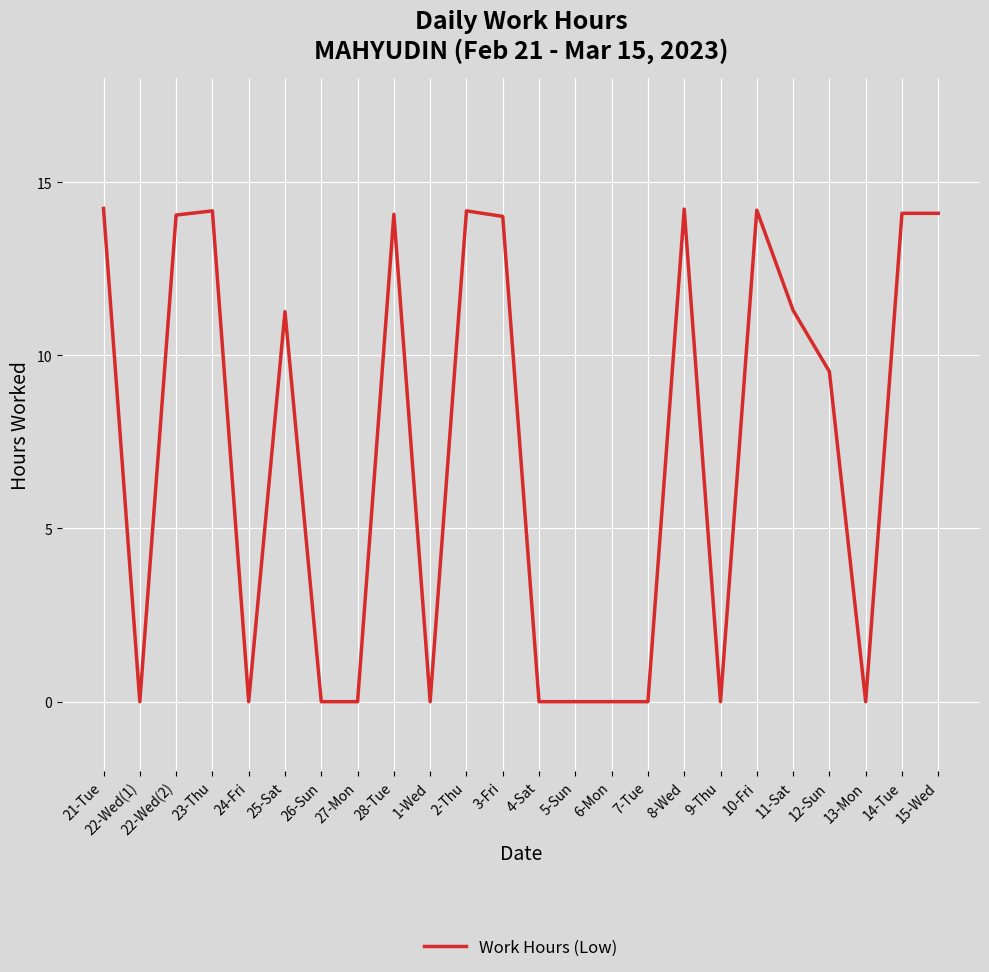

What position from the left is 3-Fri?

12